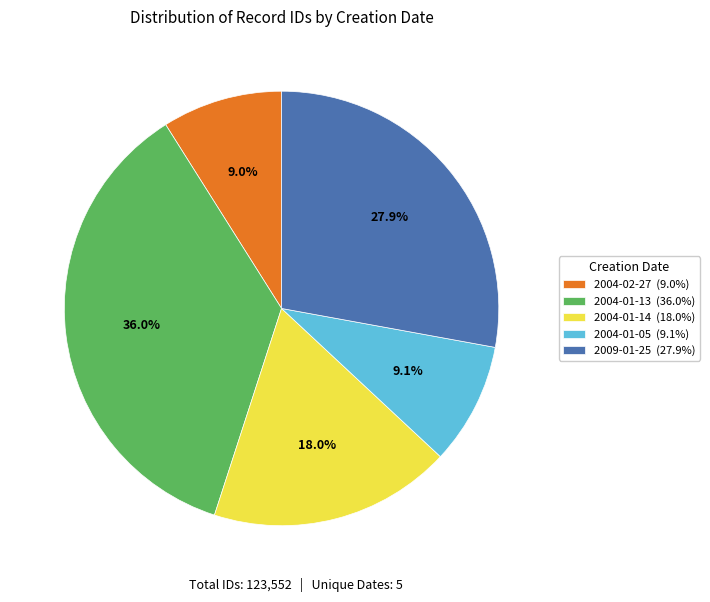

Which slice is the largest?

2004-01-13 (36.0%)